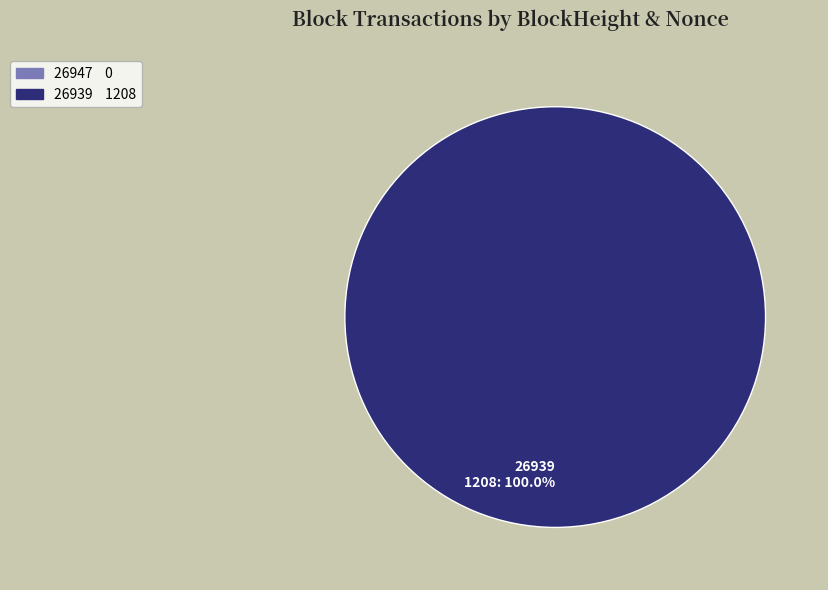

How many segments does this pie chart have?

2